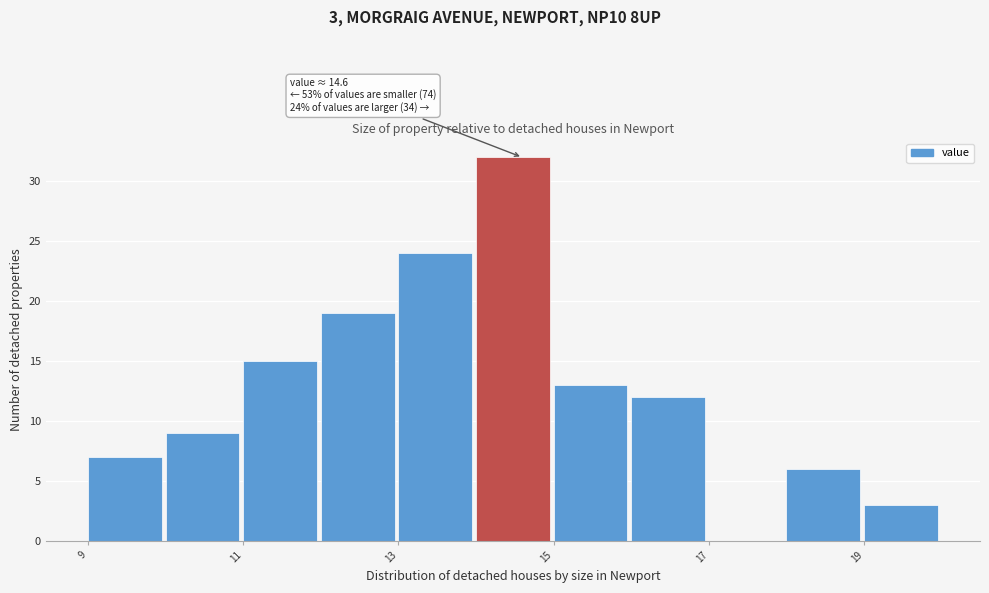

Over which range of the x-axis is the bar tallest?

14 to 15